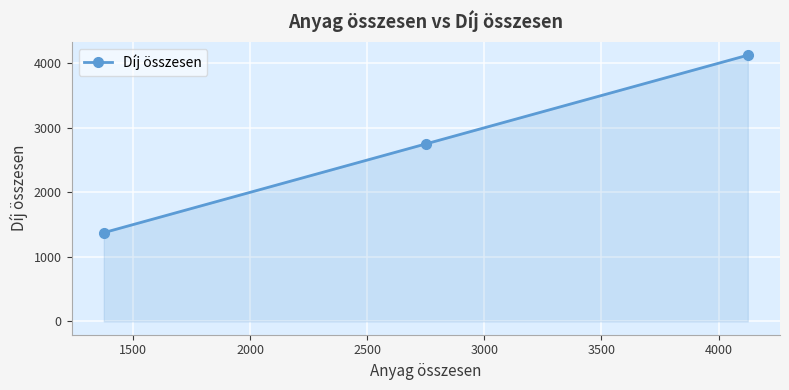

What is the minimum value shown in the chart?

1375